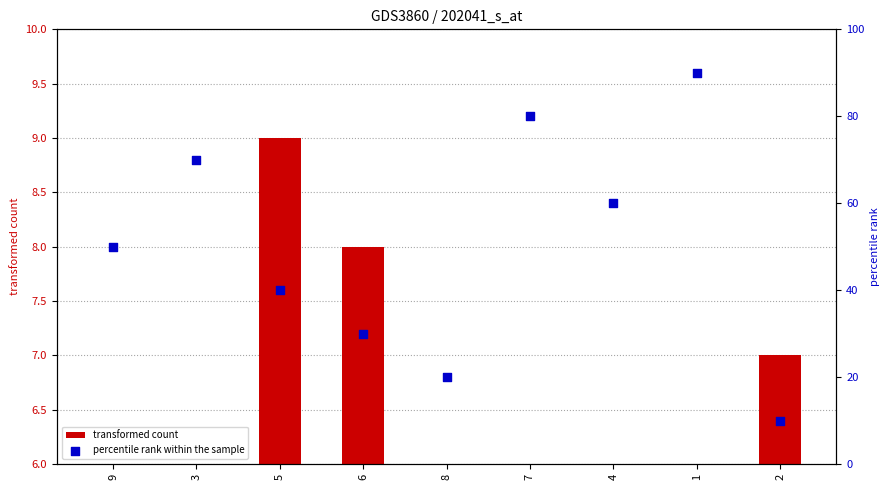

Which series reaches the maximum Y coordinate?

percentile rank within the sample